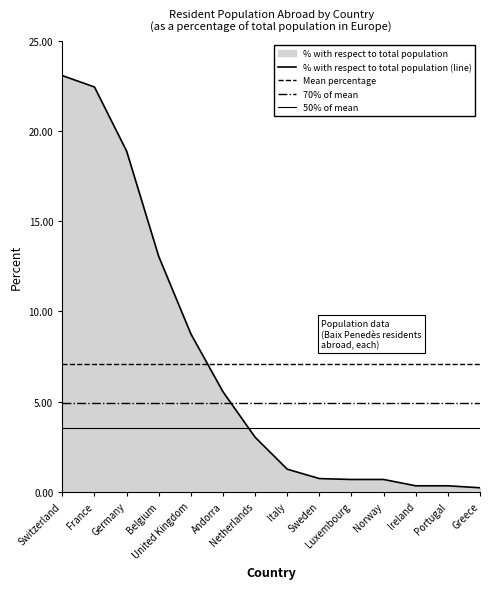

How many values in the % with respect to total population (line) series are below 3?

7